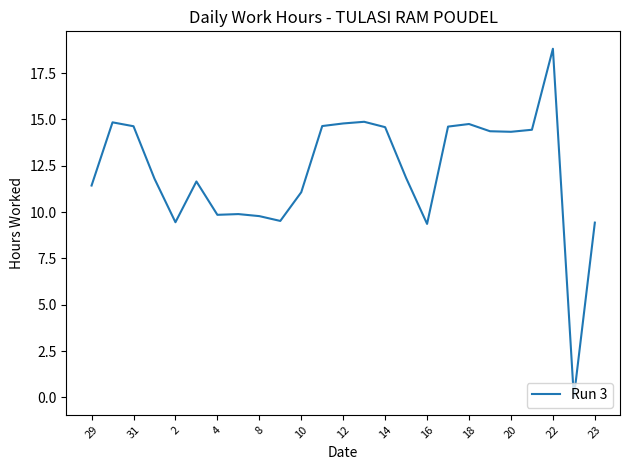

What is the difference between the maximum and minimum values?

18.8